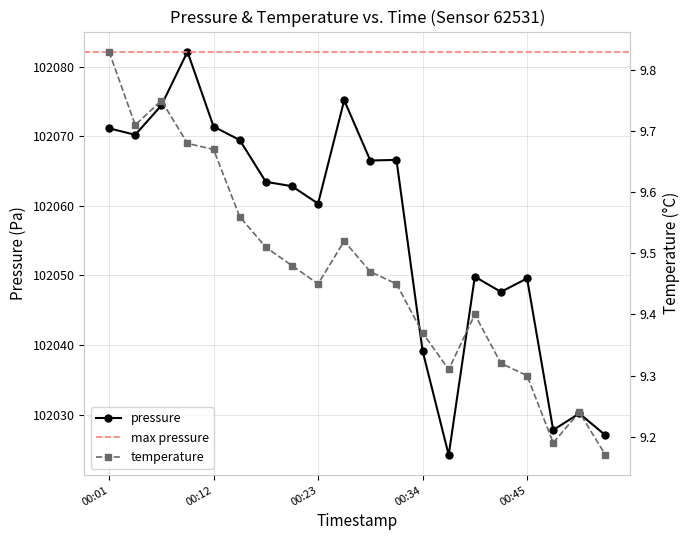

The value of temperature at 2023-02-21T00:21:08 is 6.1. True or false?

False